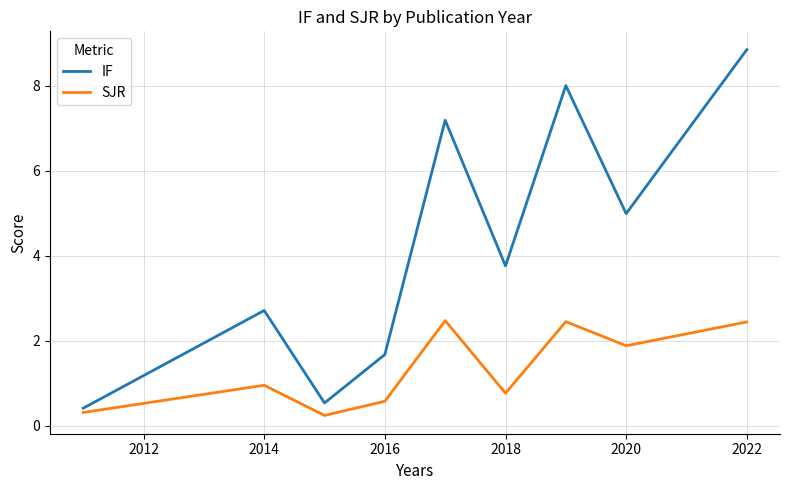

What is the highest value of the SJR series?

2.5